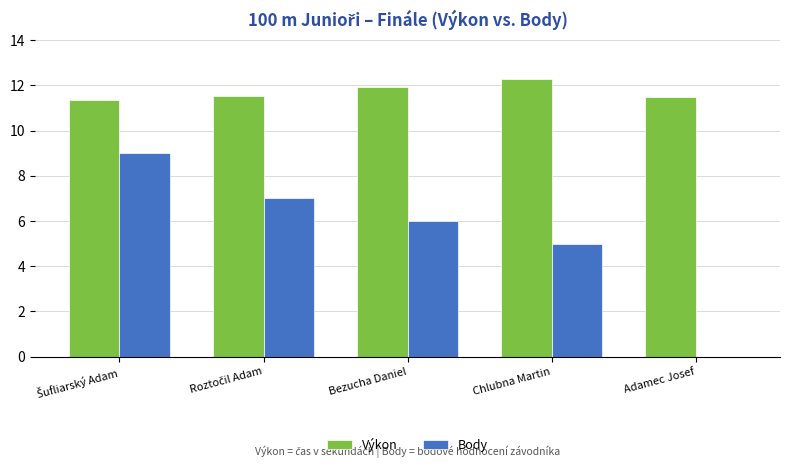

At which label is Body closest to 4?

Chlubna Martin